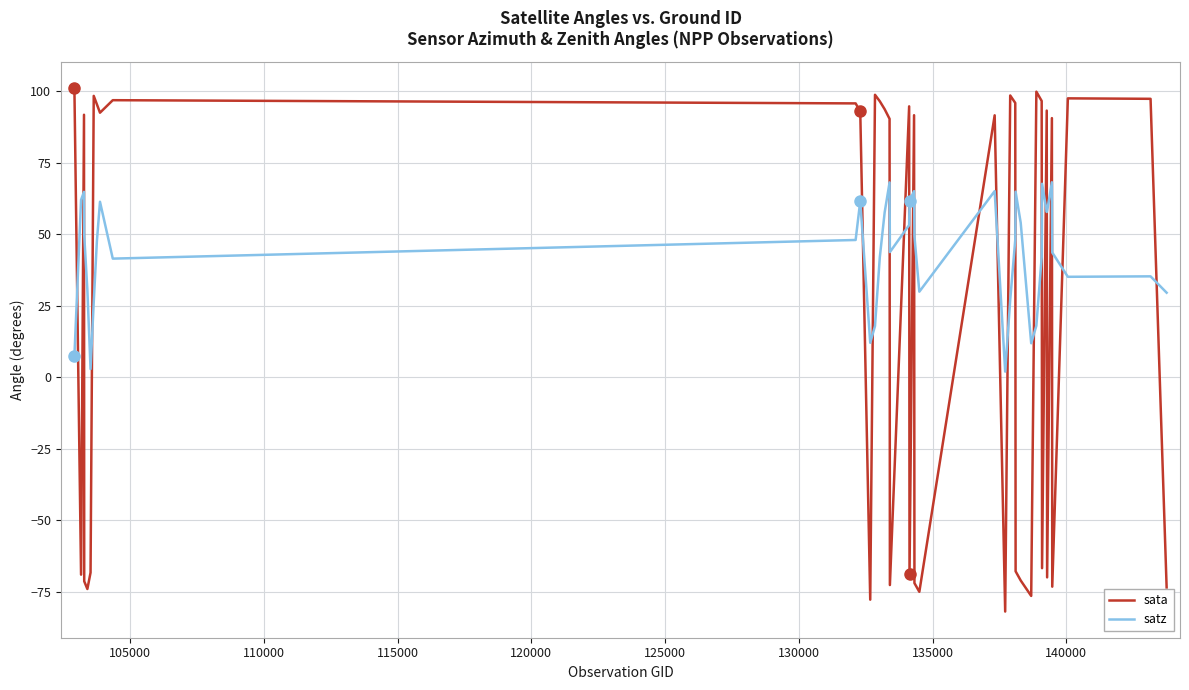

Rank the series by their average value, from lowest to highest.

sata, satz